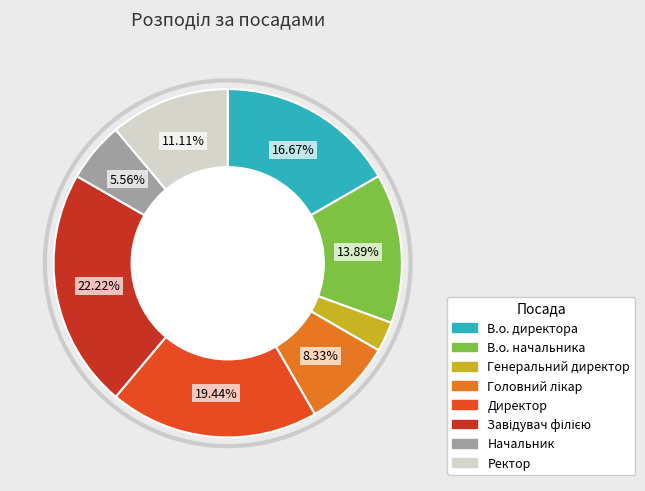

What is the smallest slice in the pie chart?

Генеральний директор